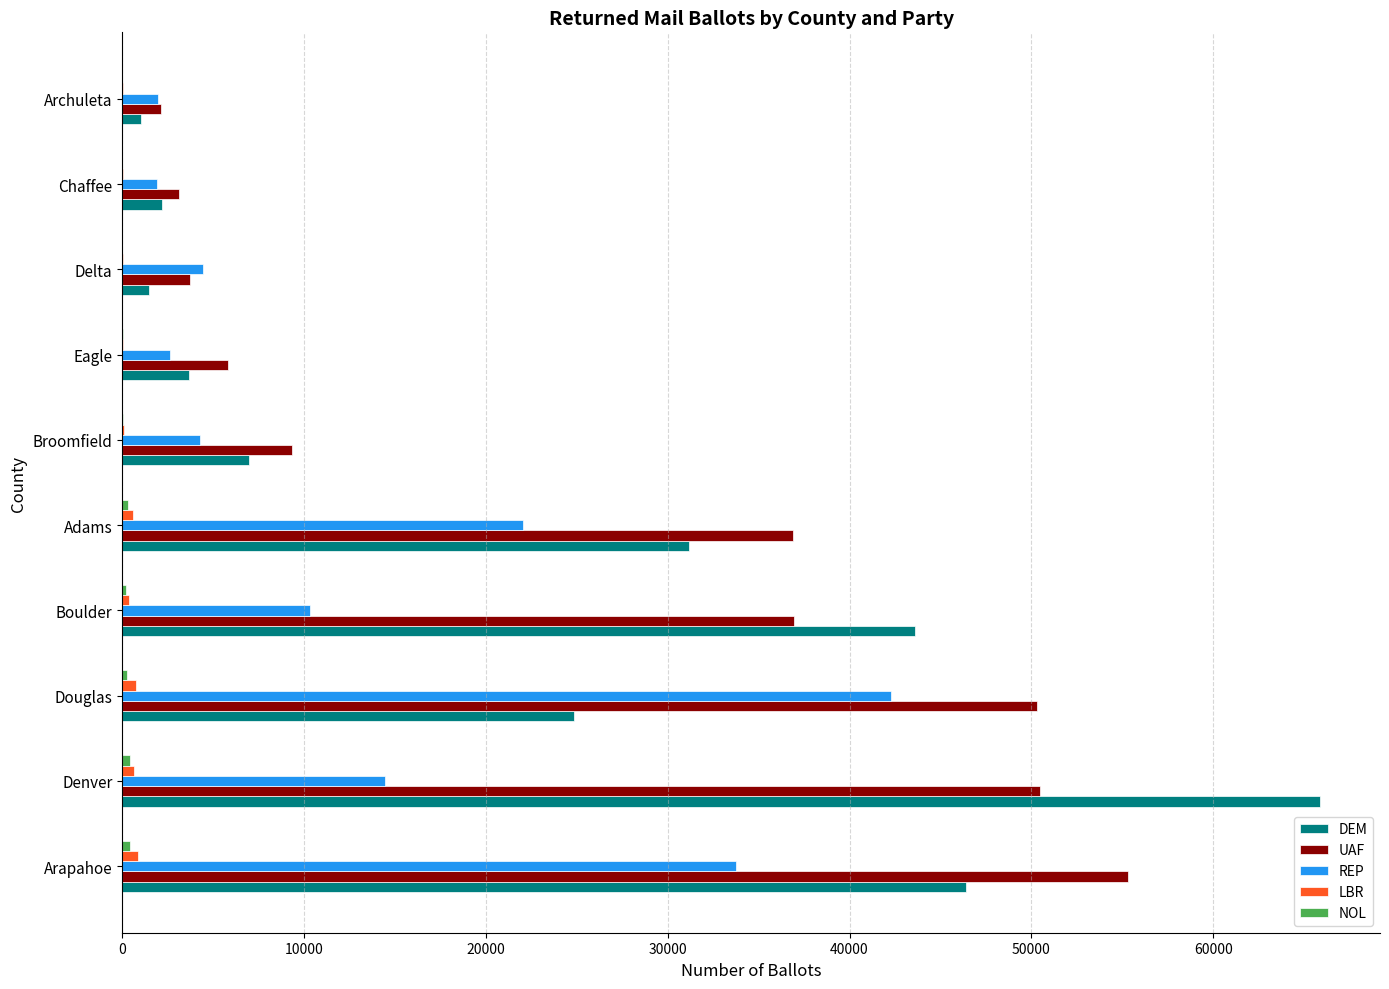

Is it true that REP equals 1602 at Delta?

False